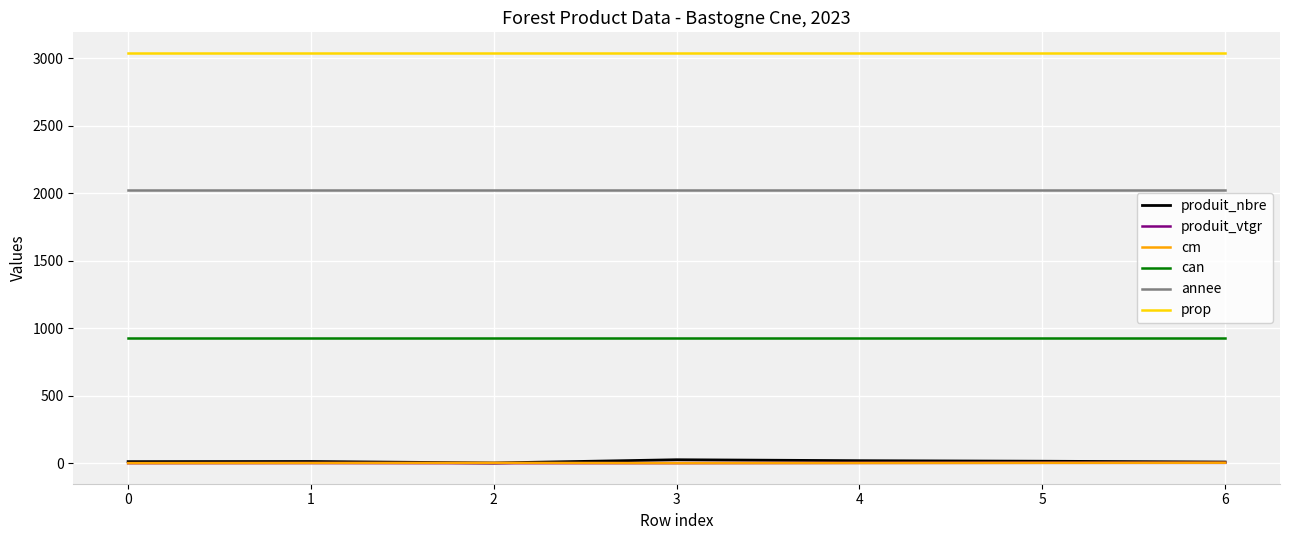

Which series has the largest range (max minus min)?

produit_nbre